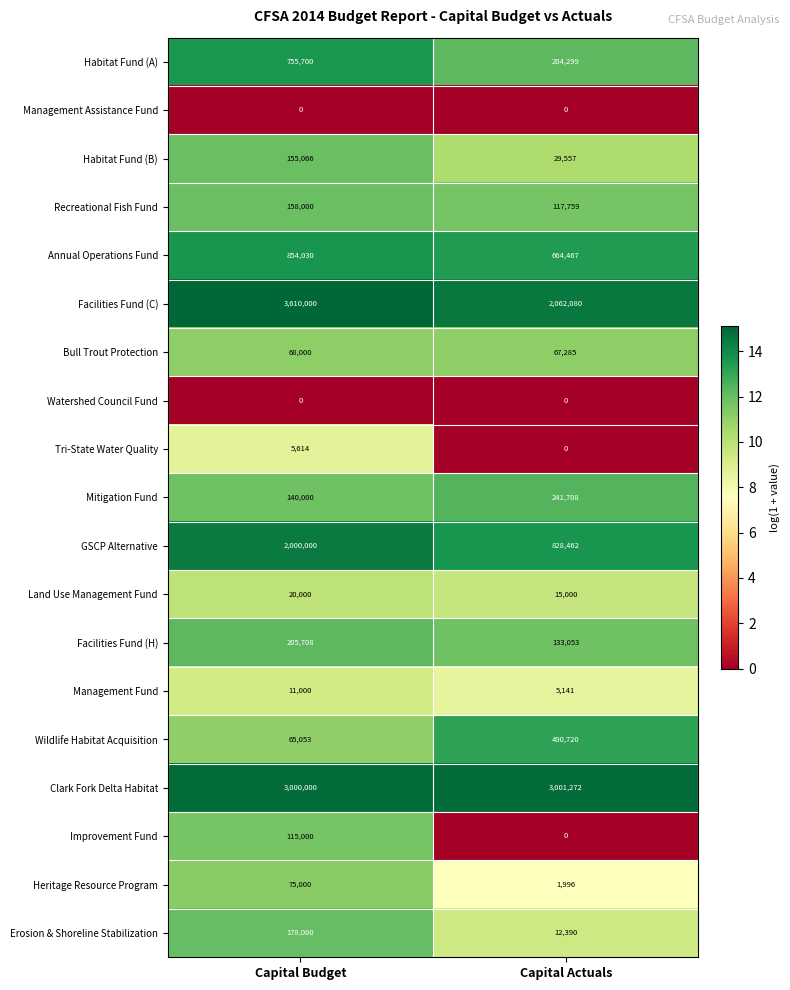

Between Capital Budget and Capital Actuals, which series saw the biggest shift?

Facilities Fund (C)